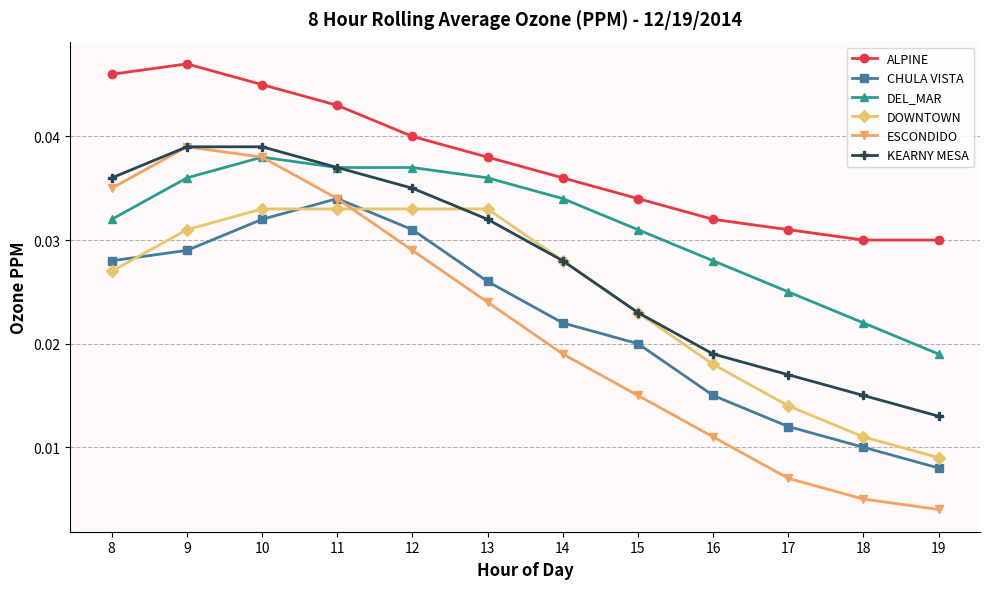

Which category has the lowest value across all series?

19